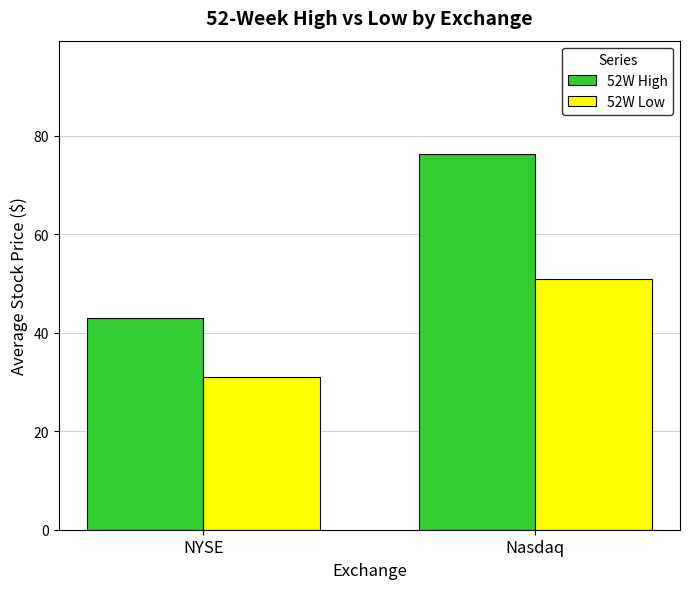

What value does the 52W High series have at Nasdaq?

76.4